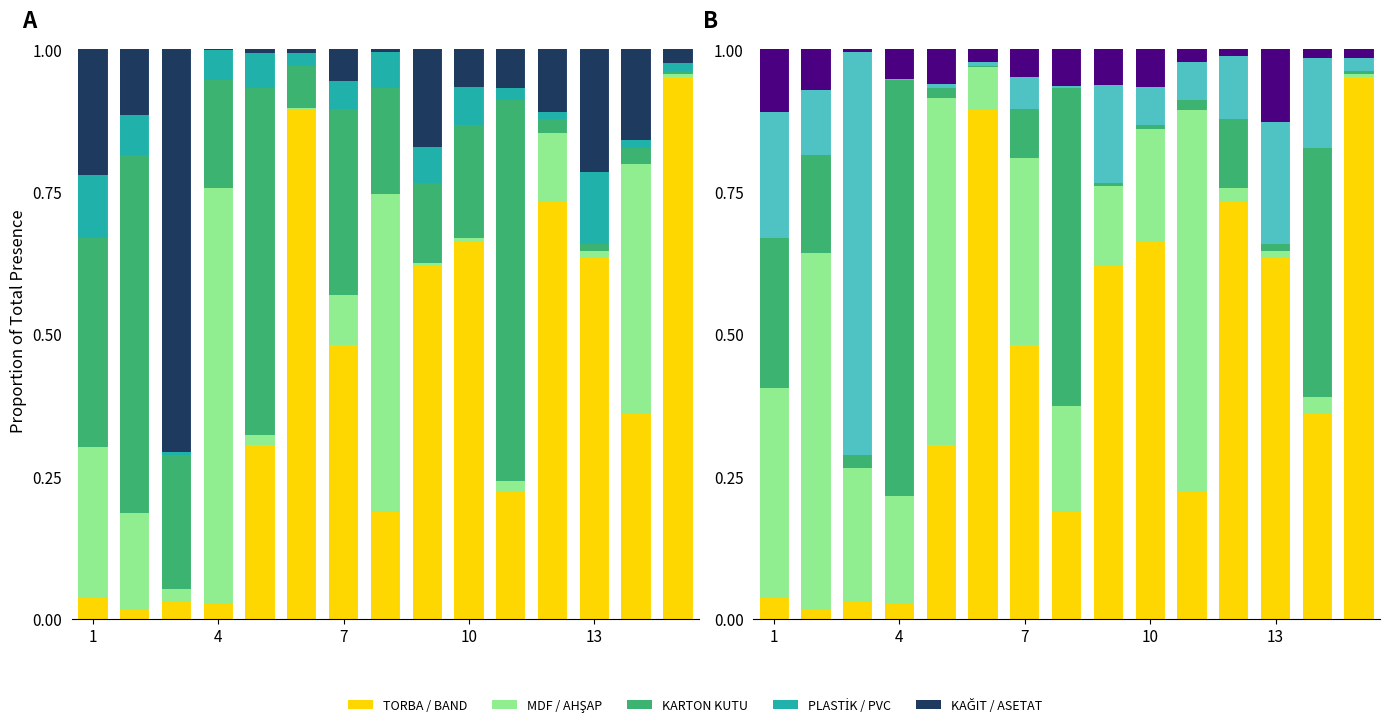

True or false: MDF / AHŞAP has a value of 0.0 at 10.

False